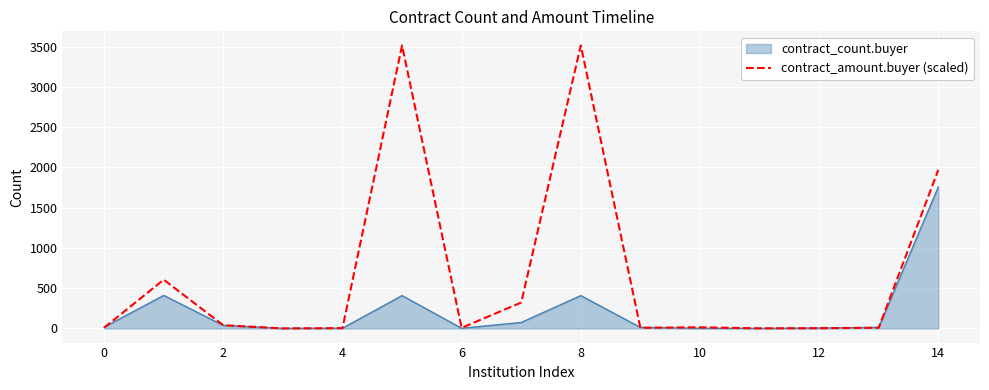

List the series in order of their overall mean, highest first.

contract_amount.buyer (scaled), contract_count.buyer